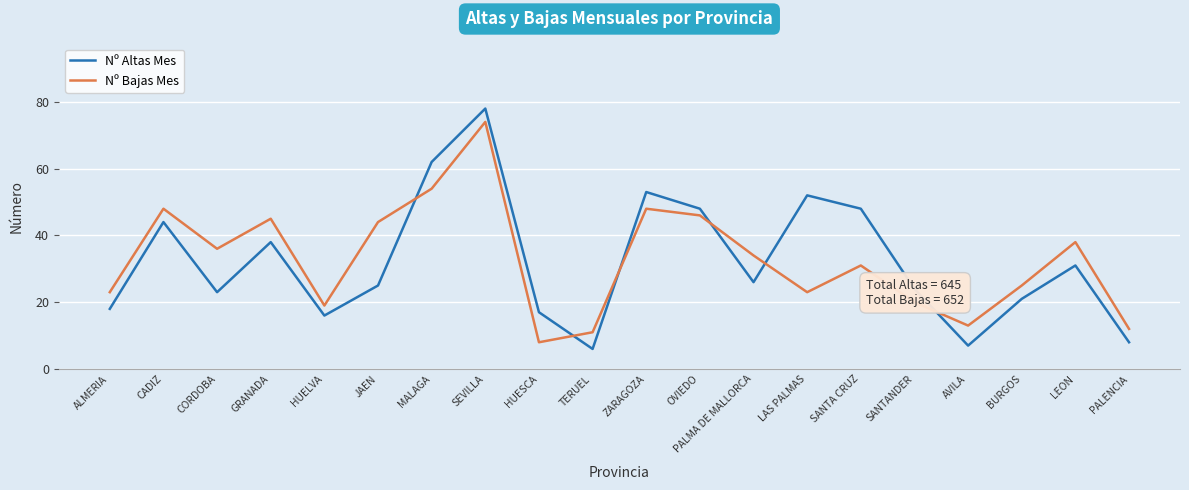

What is the average value of the Nº Altas Mes series?

32